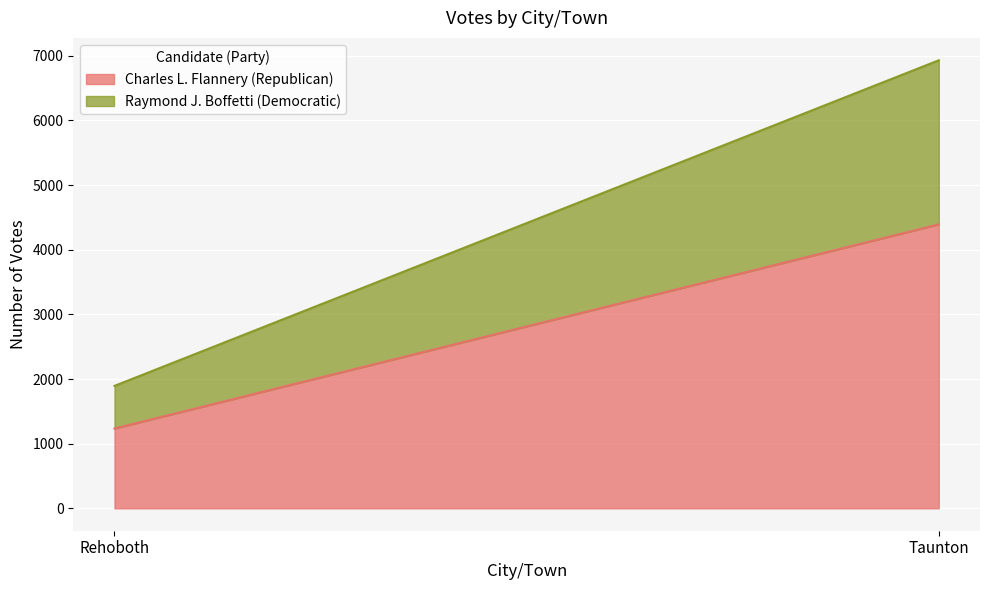

Is the value of Charles L. Flannery (Republican) at Rehoboth greater than the value of Raymond J. Boffetti (Democratic) at Rehoboth?

Yes